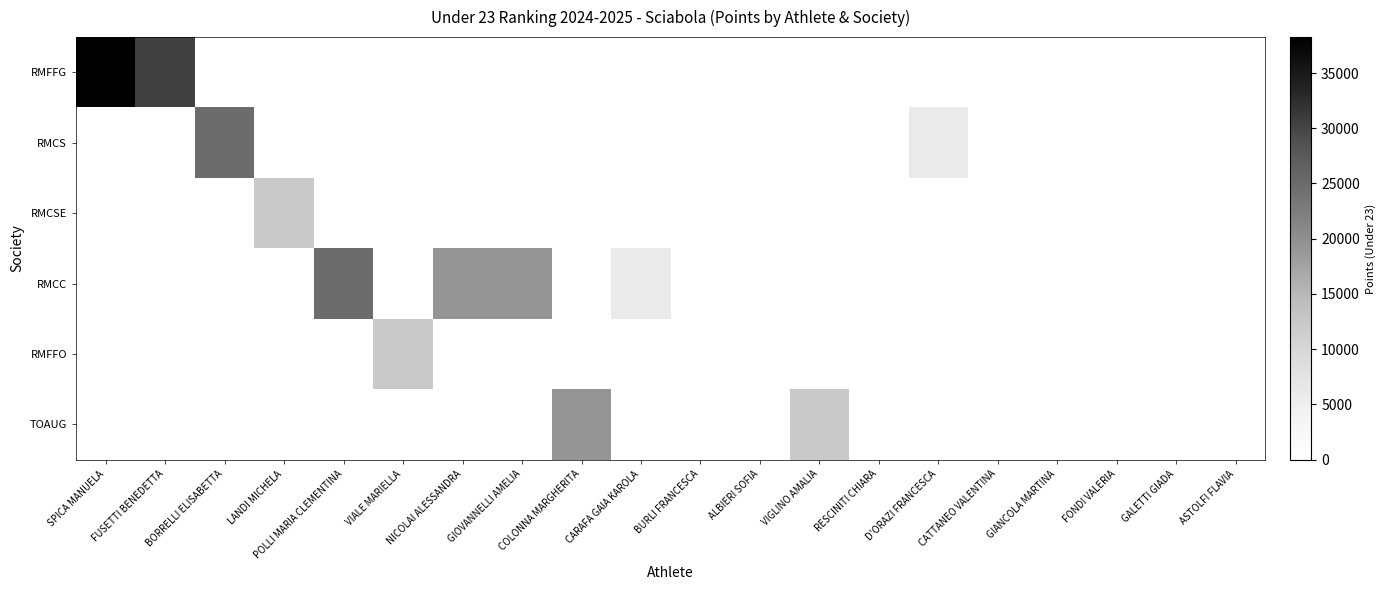

How many data points does each series have?

20